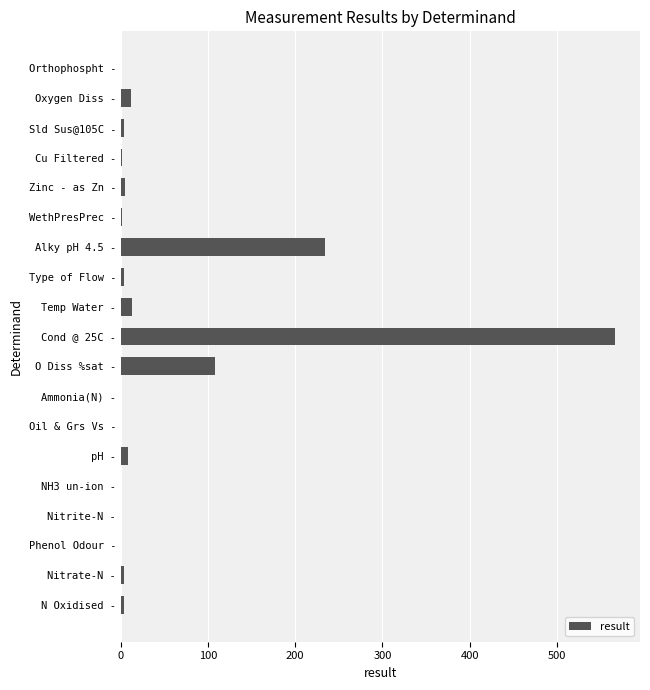

At which category does the chart reach its peak across all series?

Cond @ 25C -